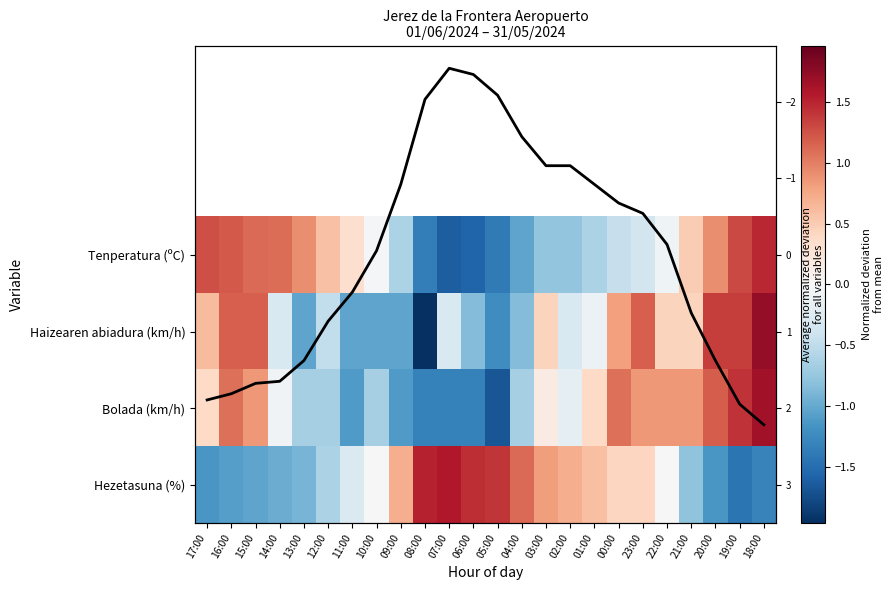

At which label does Temp trend (normalized) reach its peak?

18:00